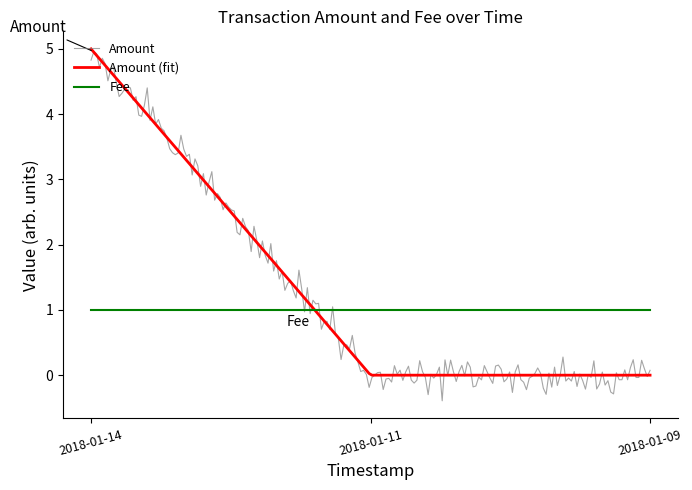

Which series has the largest range (max minus min)?

Amount